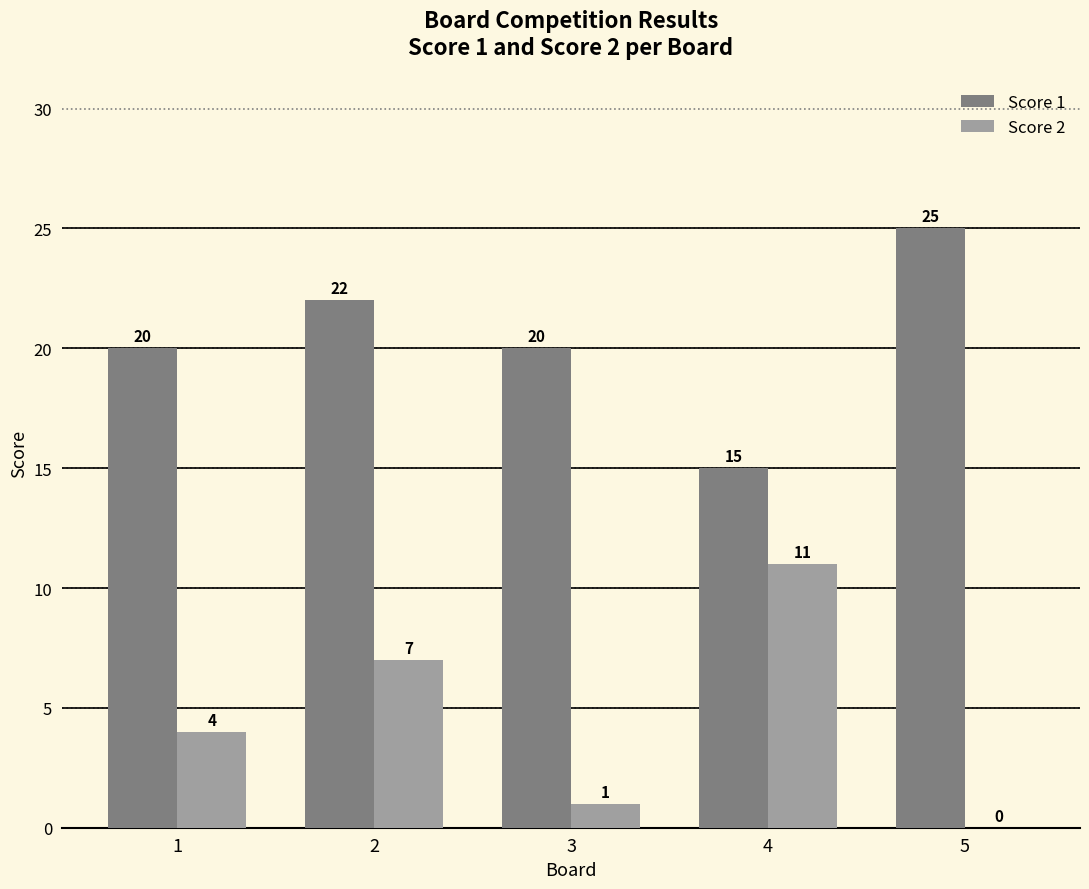

What is the total value across all series at 4?

26